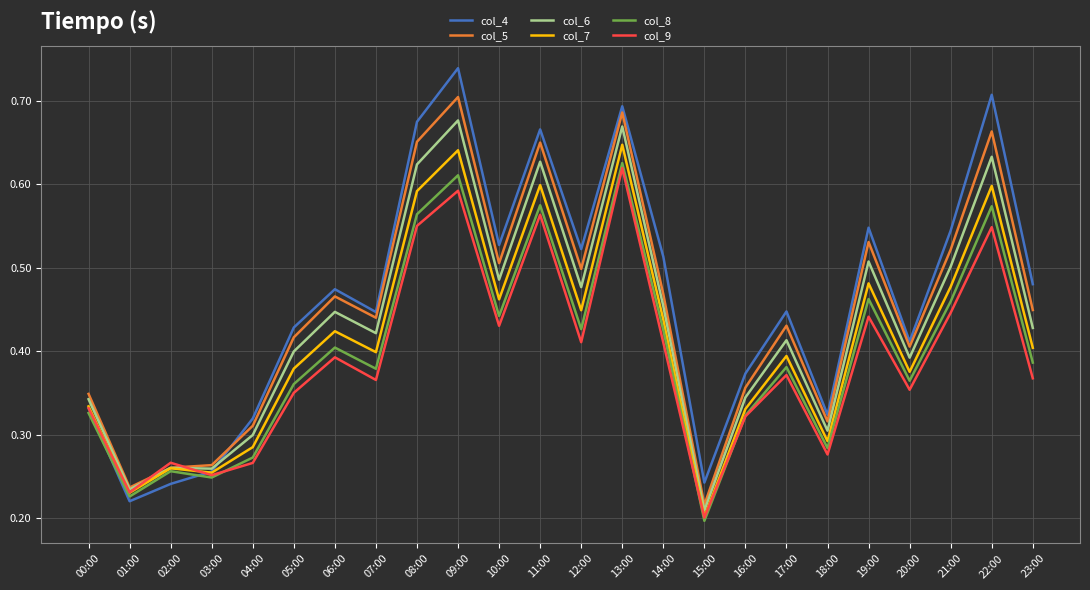

How many lines are shown in the chart?

6